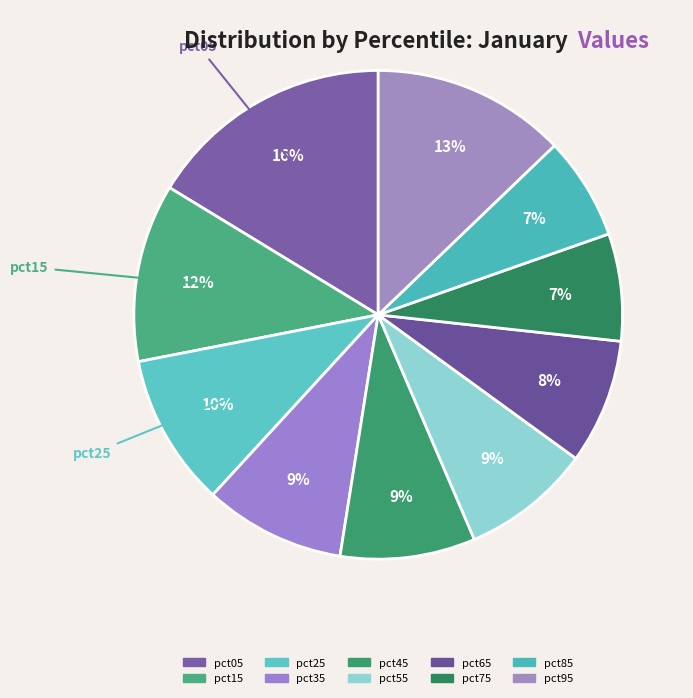

To the nearest percent, what is the average slice percentage?

10%